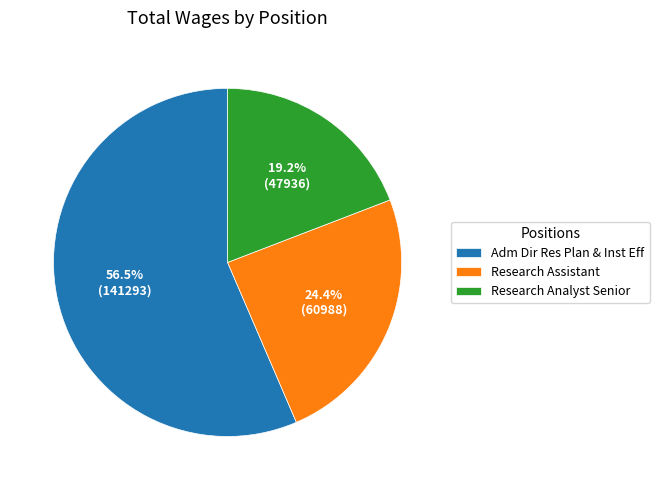

To the nearest percent, what portion does Research Assistant represent?

24%